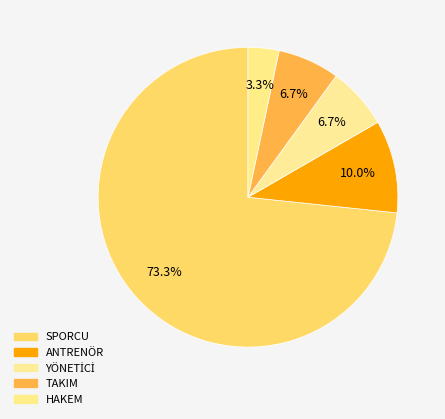

Does any single category account for the majority?

Yes